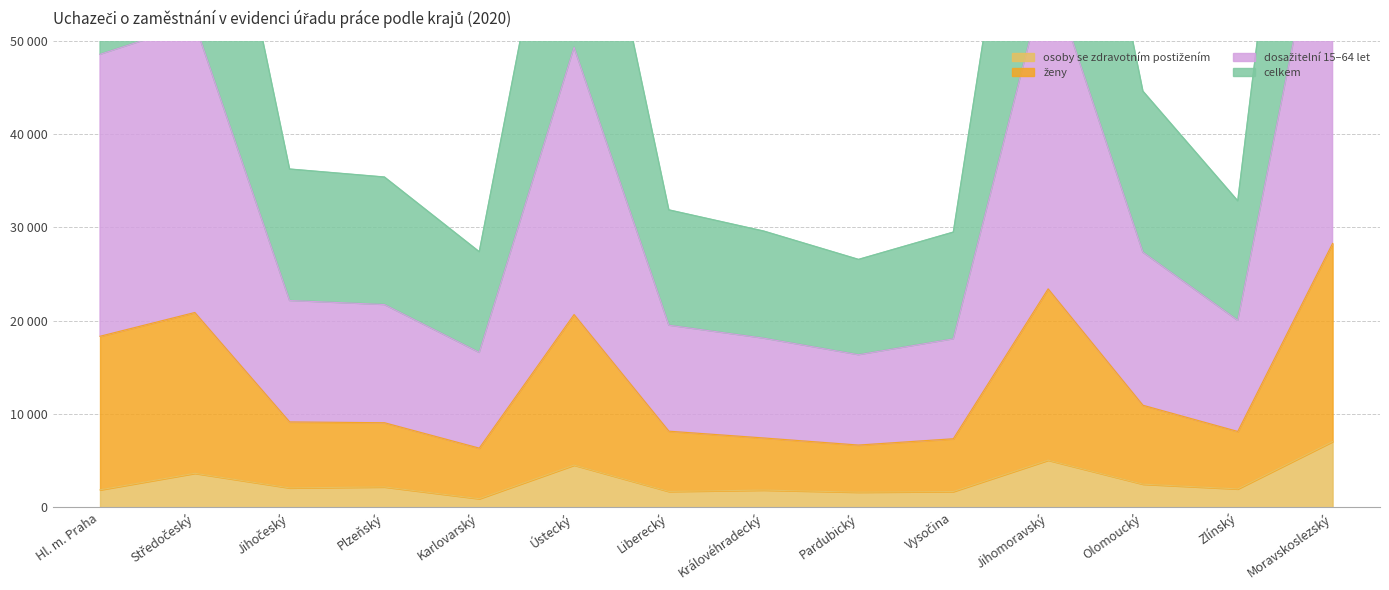

How many interior local peaks does the osoby se zdravotním postižením series have?

5